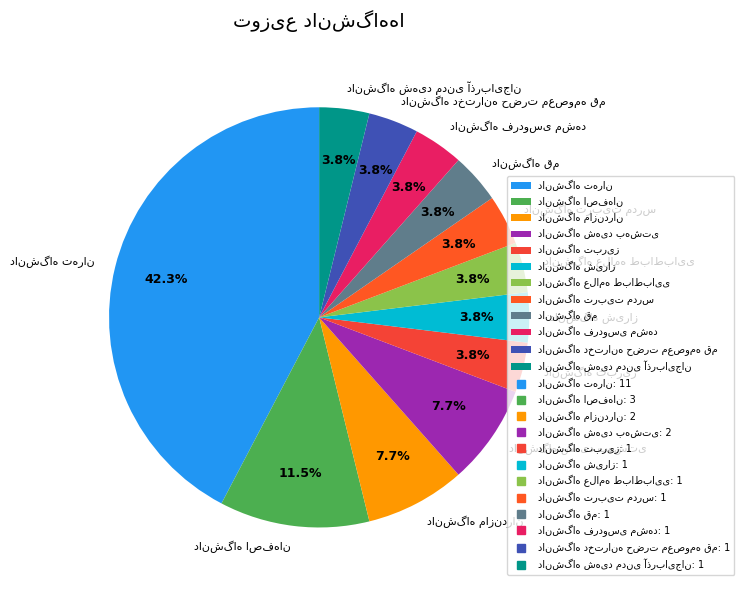

Is there any slice that represents more than half of the pie?

No